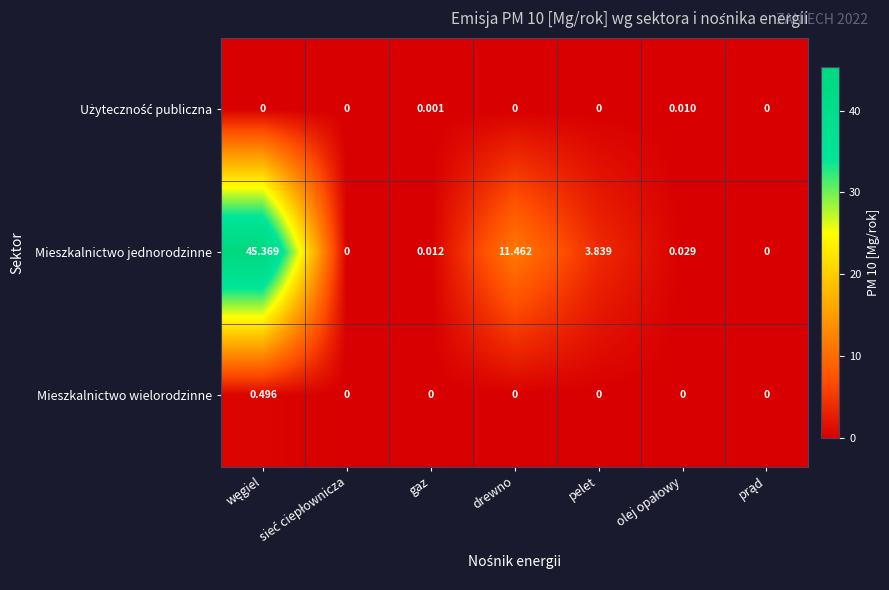

Where is Mieszkalnictwo jednorodzinne nearest to the value 22?

drewno